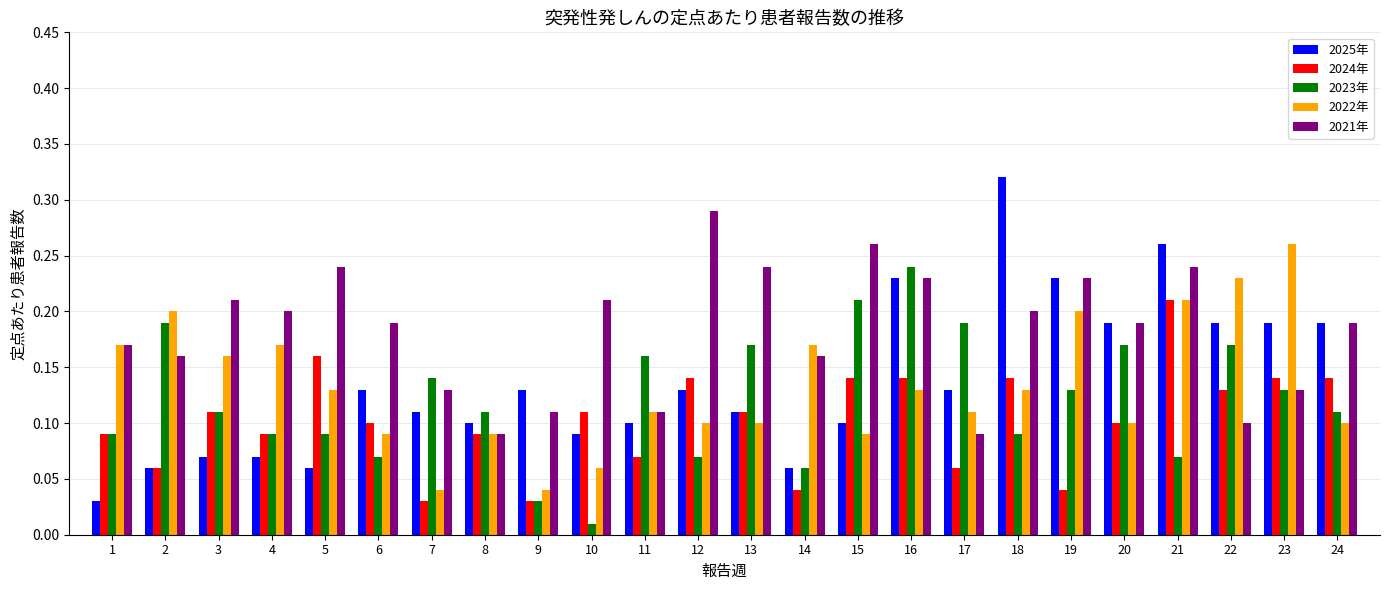

Rank the series by their maximum value, from lowest to highest.

2024年, 2023年, 2022年, 2021年, 2025年